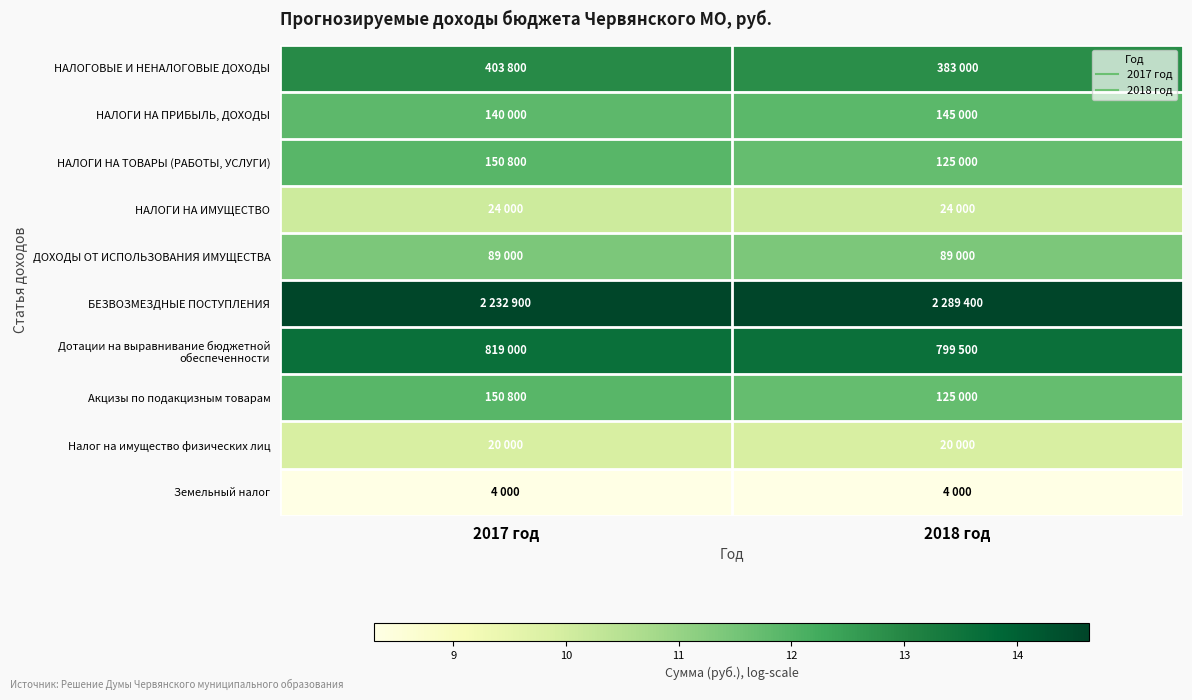

At how many categories does at least one series exceed 10?

2